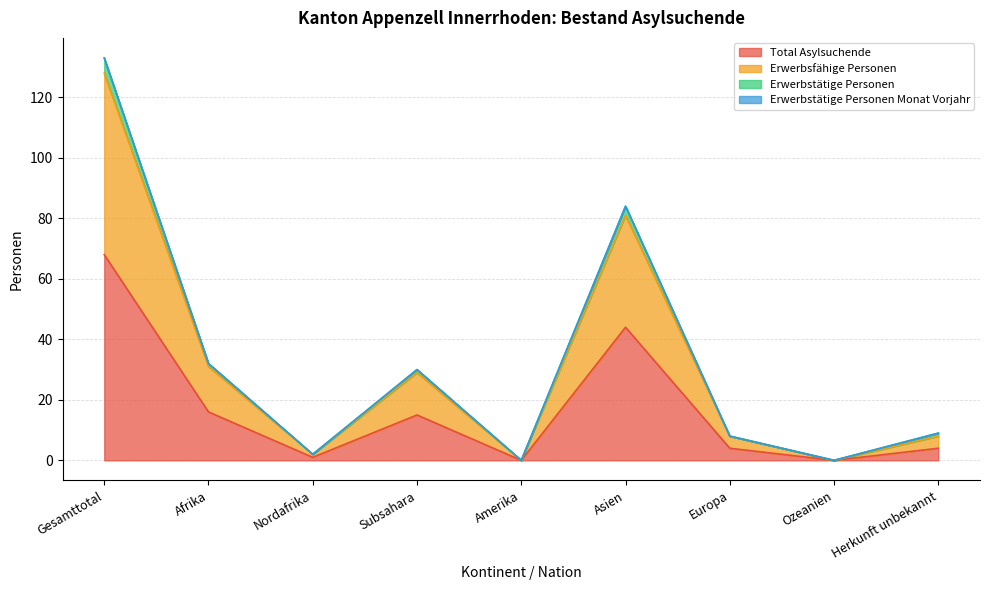

Is it true that Erwerbsfähige Personen equals 31 at Afrika?

True